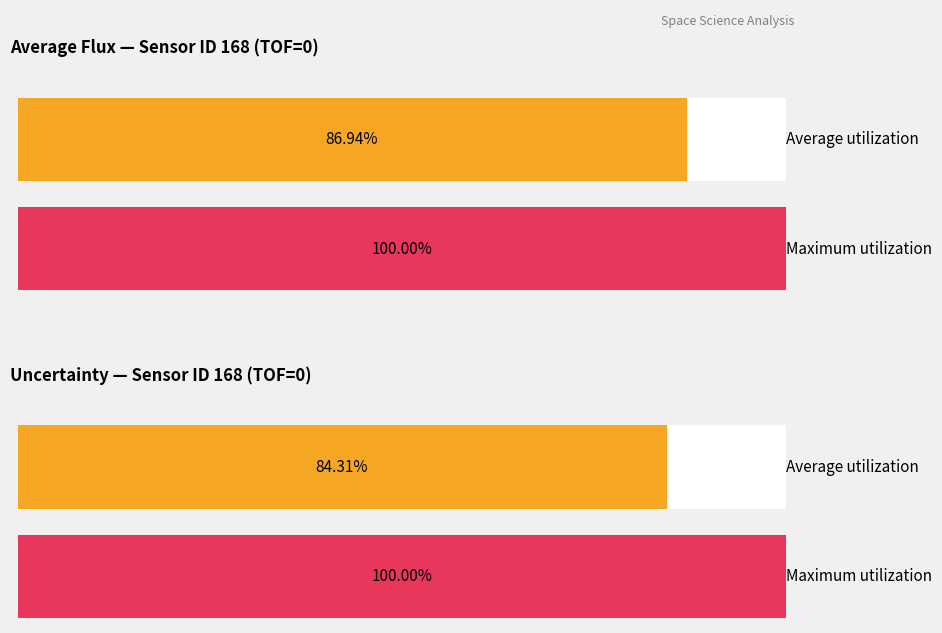

Is it true that Uncertainty equals 0.7 at Sector 3?

False